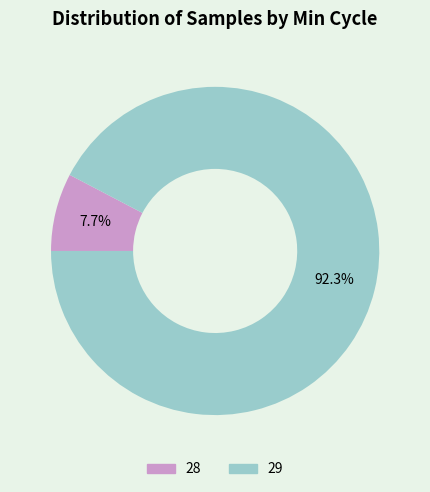

What is the ratio of the value at 29 to the value at 28?

12.0